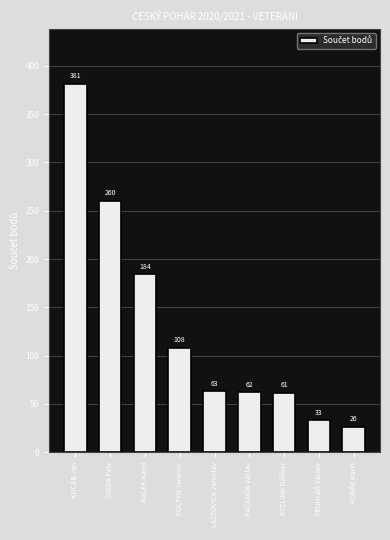

What is the value of the 8th bar from the left?

33